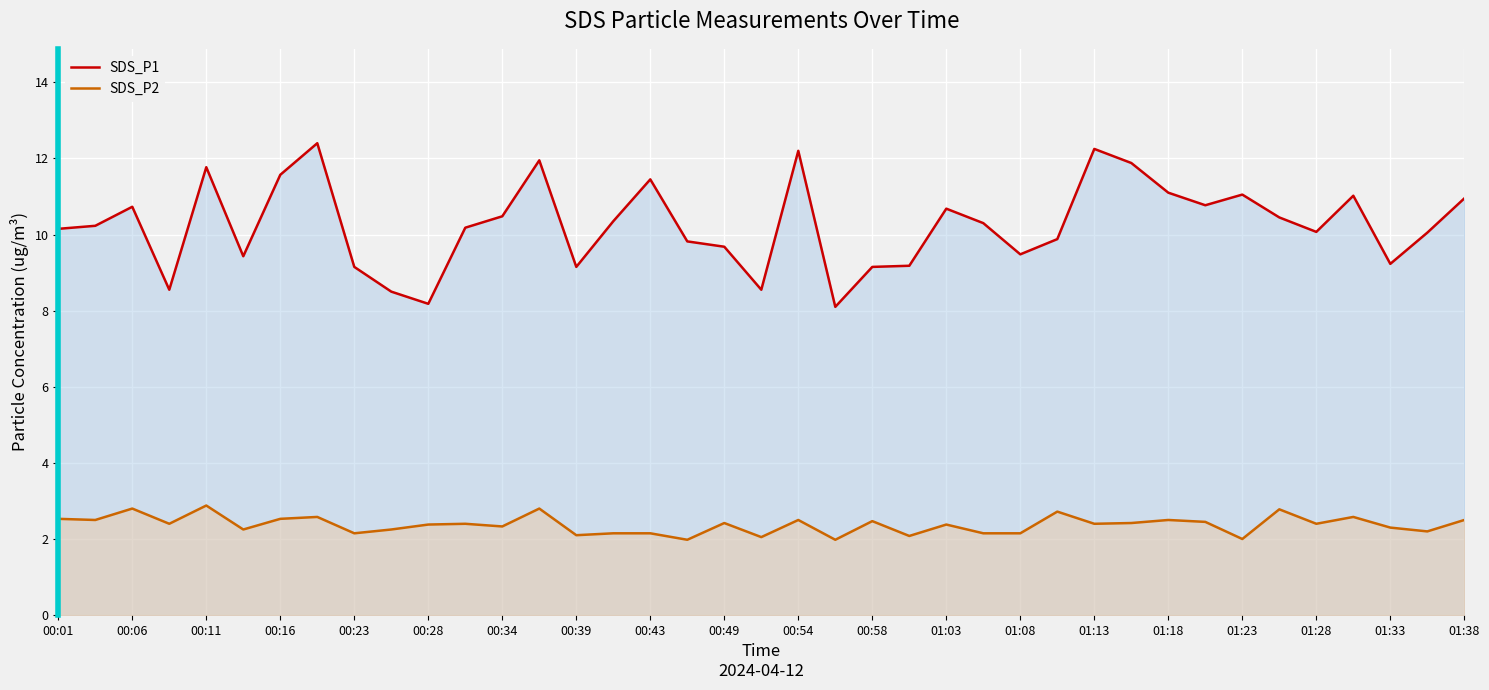

Reading left to right, extract all data points from this chart.

SDS_P1: 10.2	10.2	10.7	8.6	11.8	9.4	11.6	12.4	9.2	8.5	8.2	10.2	10.5	11.9	9.2	10.3	11.4	9.8	9.7	8.6	12.2	8.1	9.2	9.2	10.7	10.3	9.5	9.9	12.2	11.9	11.1	10.8	11.1	10.4	10.1	11.0	9.2	10.1	10.9
SDS_P2: 2.5	2.5	2.8	2.4	2.9	2.2	2.5	2.6	2.1	2.2	2.4	2.4	2.3	2.8	2.1	2.1	2.1	2.0	2.4	2.0	2.5	2.0	2.5	2.1	2.4	2.1	2.1	2.7	2.4	2.4	2.5	2.5	2.0	2.8	2.4	2.6	2.3	2.2	2.5